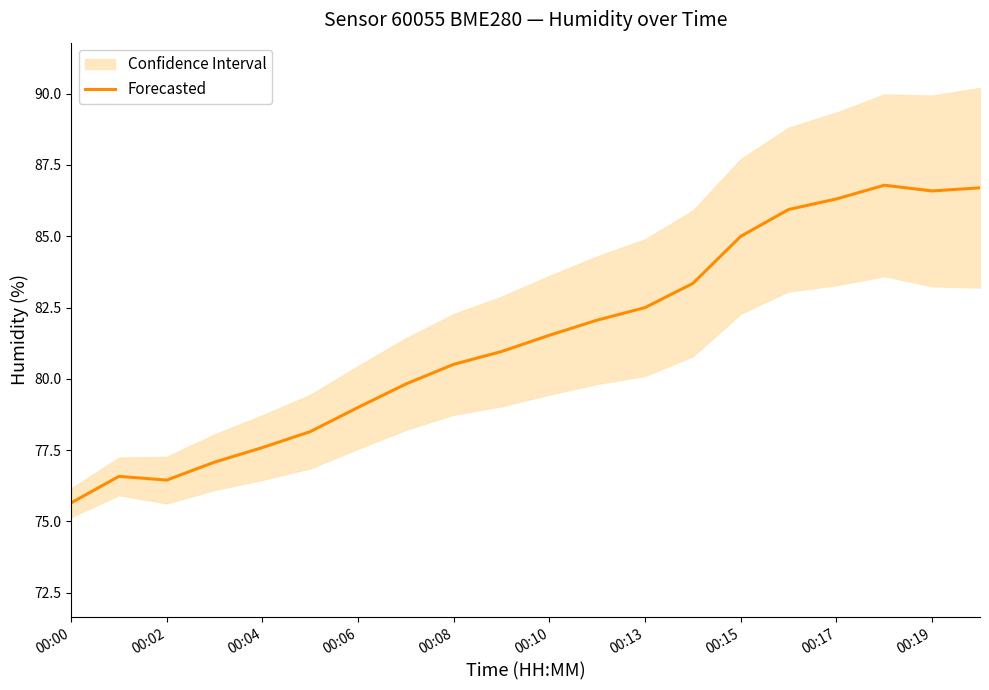

What is the value of the 18th point from the left?

86.8